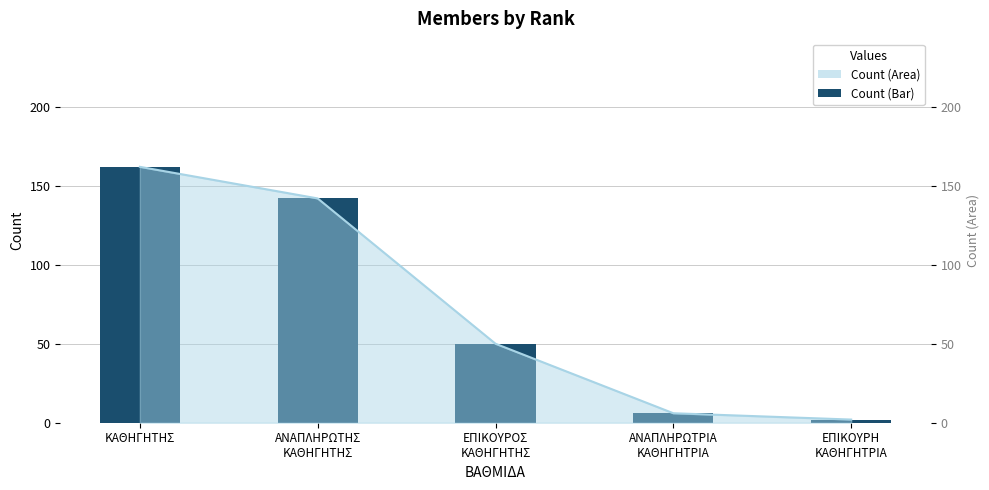

What is the difference between the values at ΕΠΙΚΟΥΡΗ
ΚΑΘΗΓΗΤΡΙΑ and ΑΝΑΠΛΗΡΩΤΡΙΑ
ΚΑΘΗΓΗΤΡΙΑ?

4